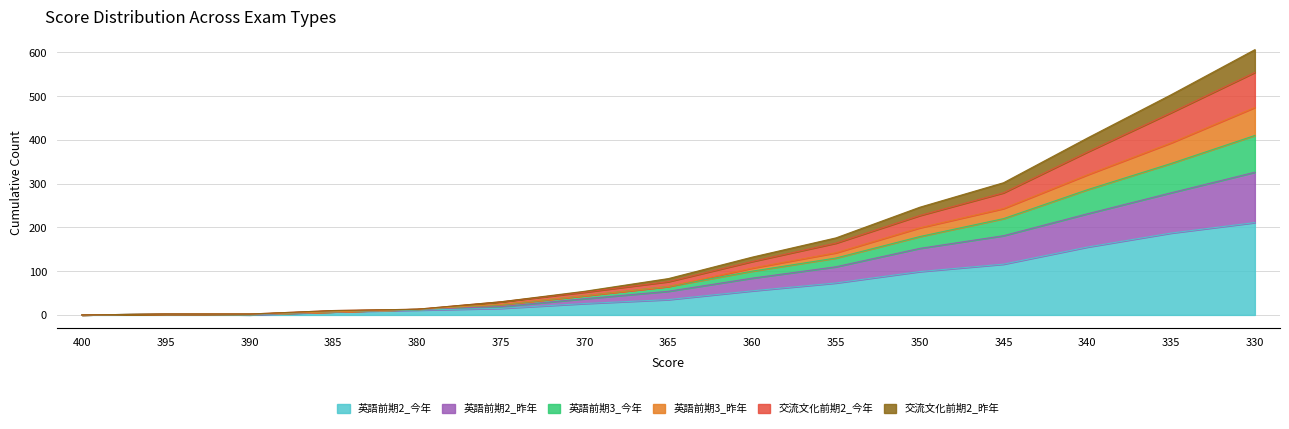

The value of 英語前期3_今年 at 350 is 336. True or false?

False